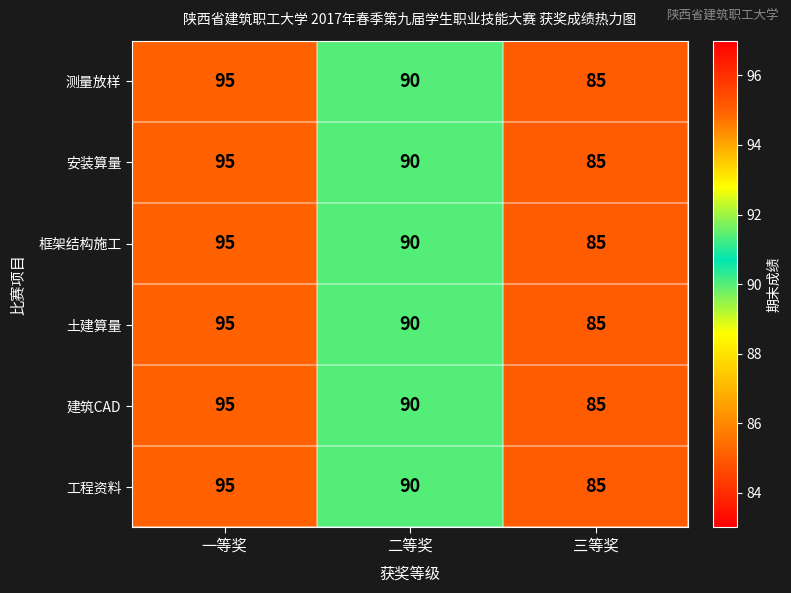

List the labels in order of 测量放样 value, smallest first.

三等奖, 二等奖, 一等奖